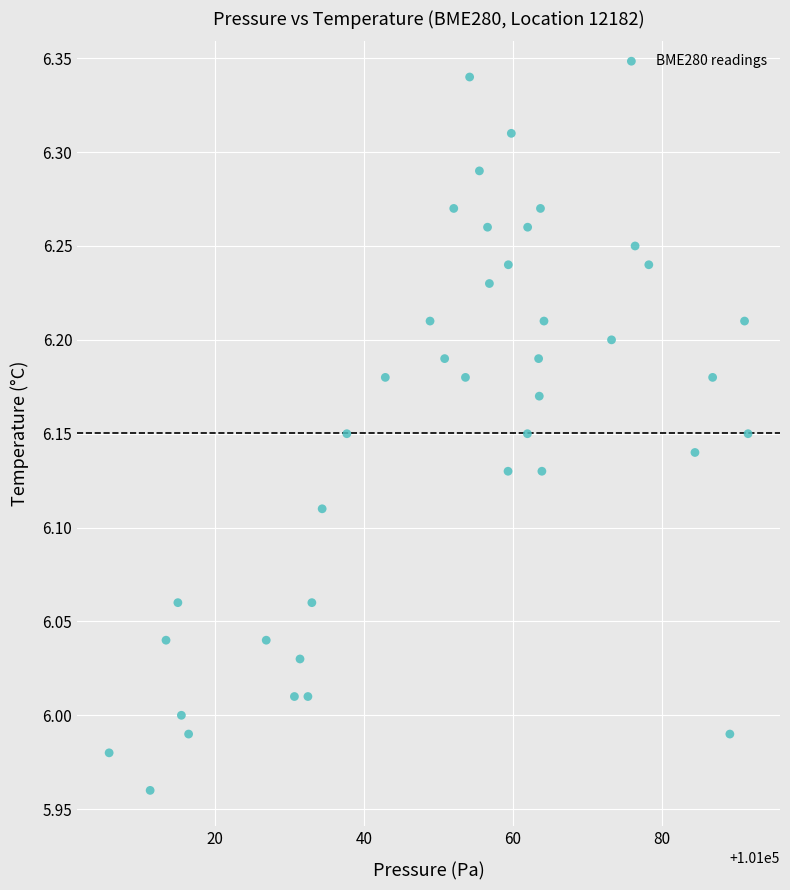

What is the range of Y values (max minus min)?

0.4